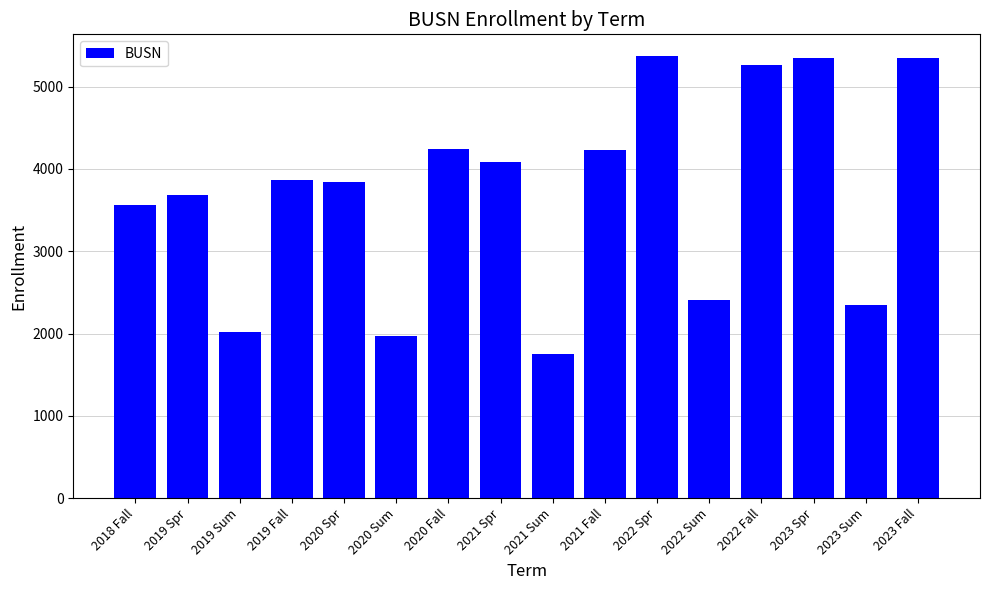

What is the difference between the second highest and second lowest values?

3387